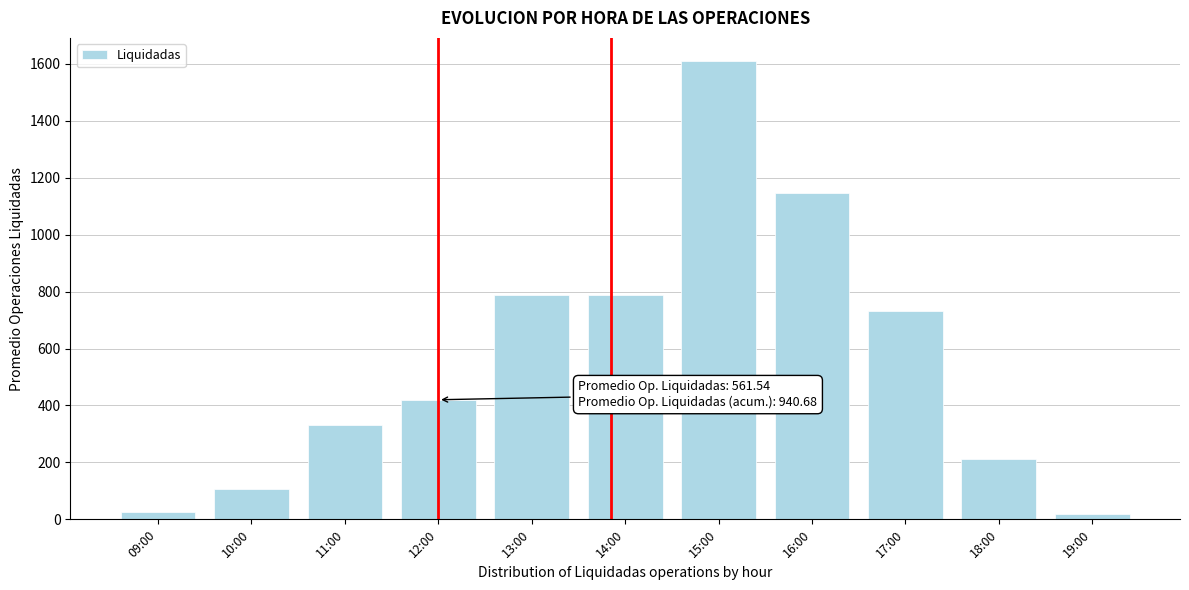

The value at 16:00 is 1146.0. True or false?

True